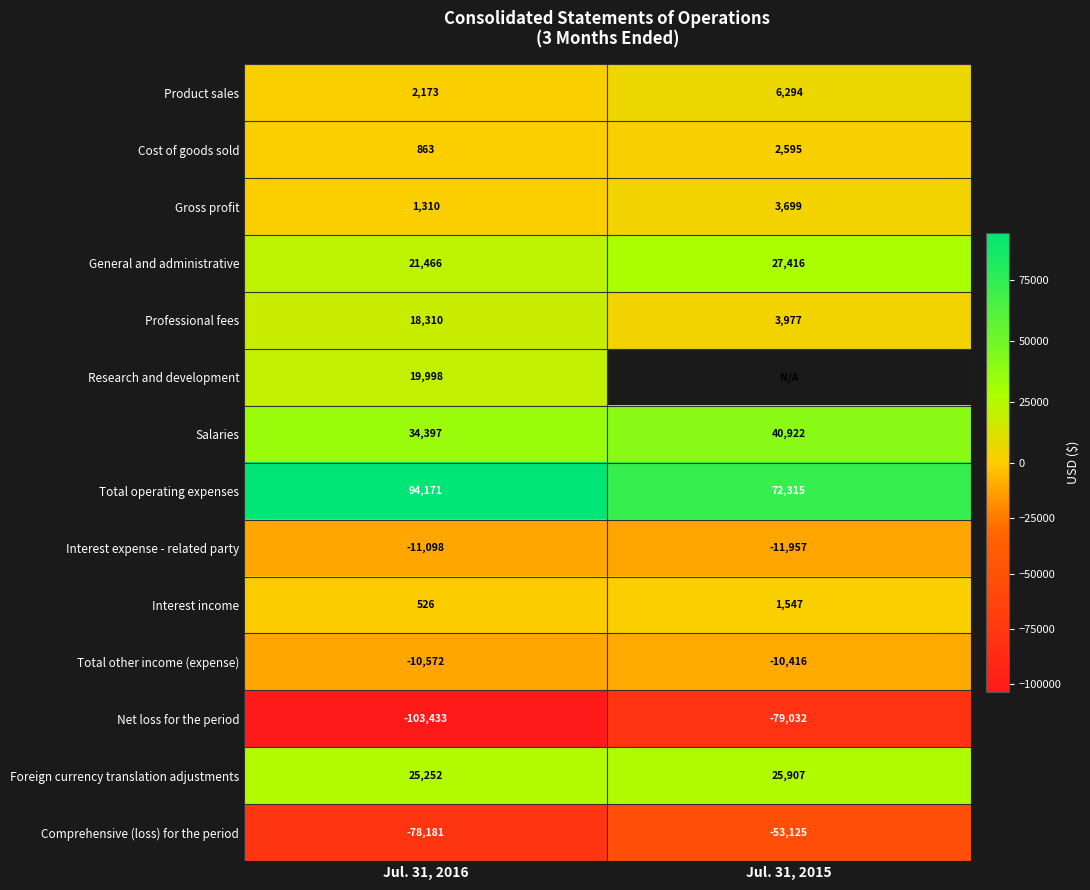

Count the Comprehensive (loss) for the period values in the range -78181 to -53125.

2